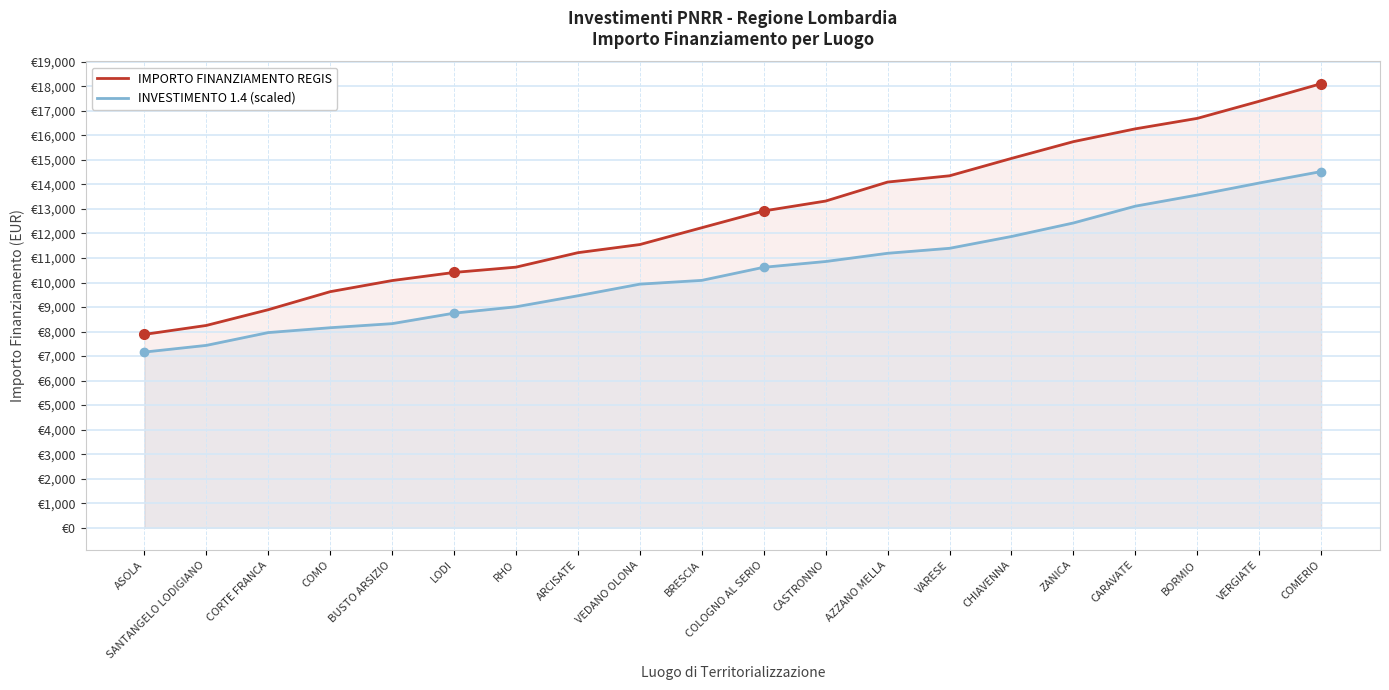

The value of INVESTIMENTO 1.4 (scaled) at SANTANGELO LODIGIANO is 7436.5. True or false?

True